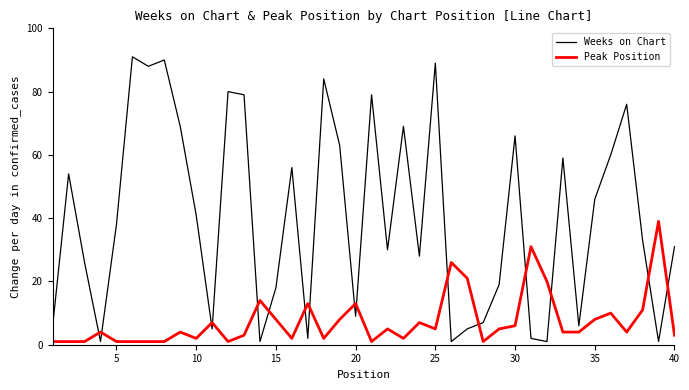

Reading left to right, transcribe all the data shown in this chart.

Weeks on Chart: 6	54	26	1	38	91	88	90	69	41	5	80	79	1	18	56	2	84	63	9	79	30	69	28	89	1	5	7	19	66	2	1	59	6	46	60	76	33	1	31
Peak Position: 1	1	1	4	1	1	1	1	4	2	7	1	3	14	8	2	13	2	8	13	1	5	2	7	5	26	21	1	5	6	31	20	4	4	8	10	4	11	39	3